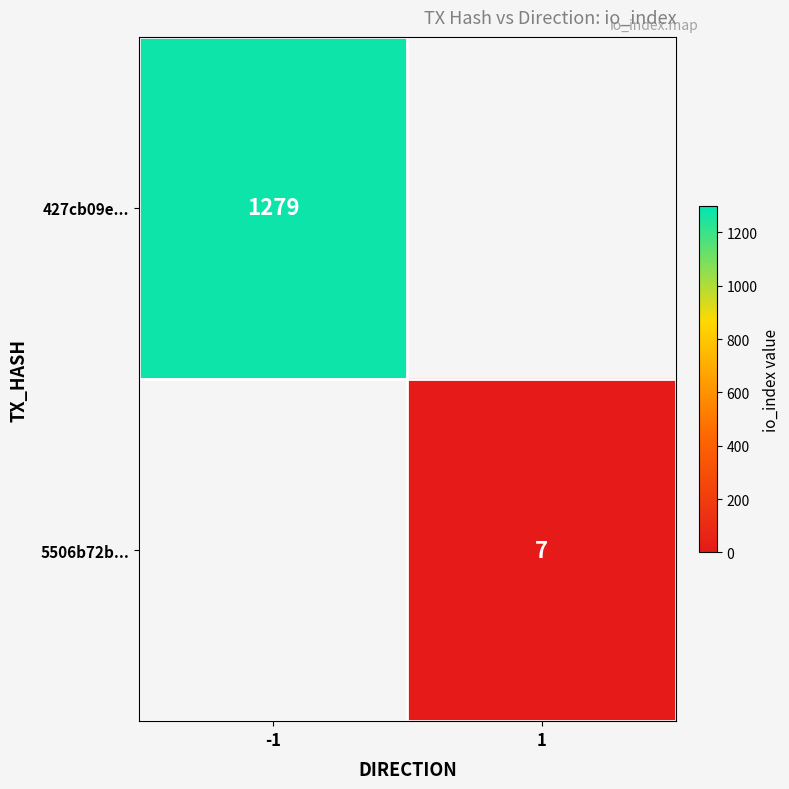

Is it true that 427cb09e... equals 296 at -1?

False